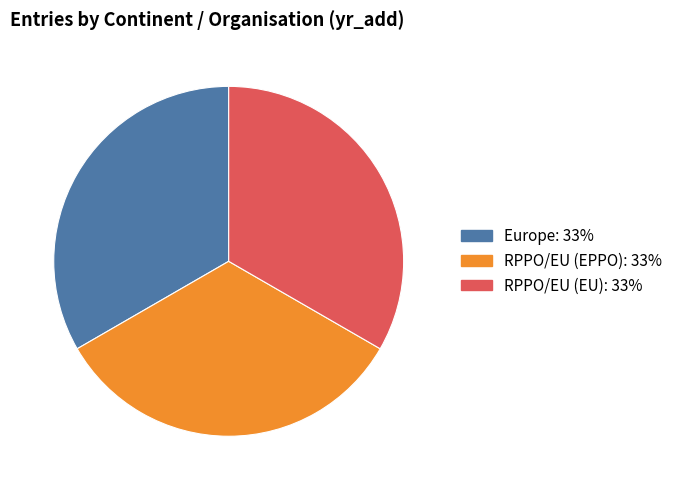

Combined, do RPPO/EU (EPPO) and Europe account for over 50%?

Yes